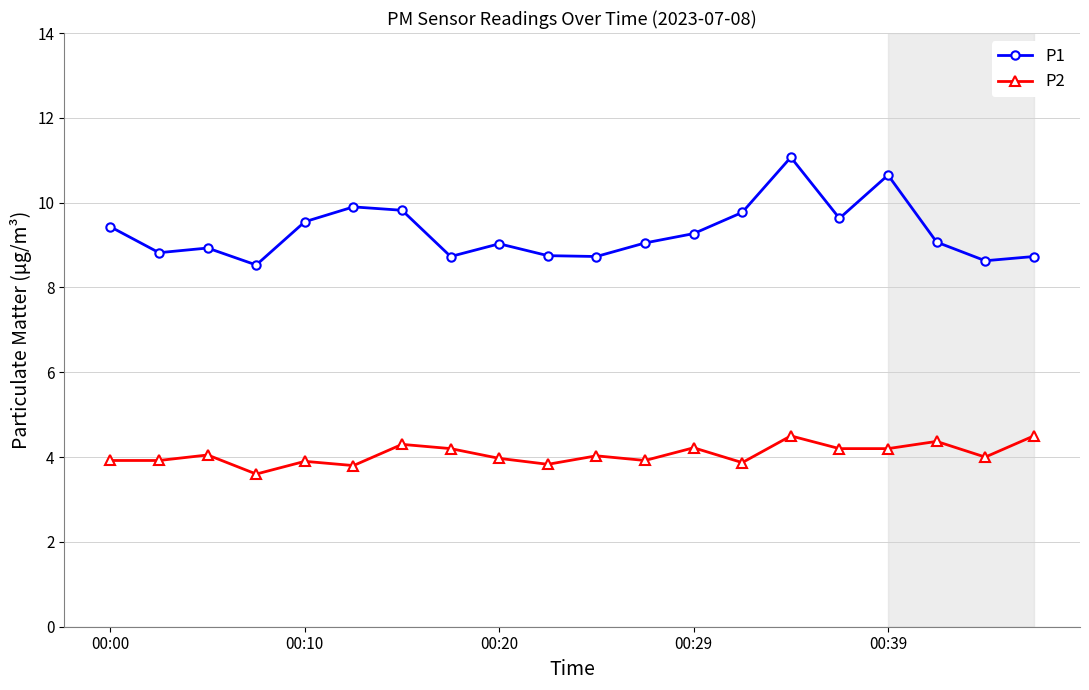

Which series has the widest spread of values?

P1